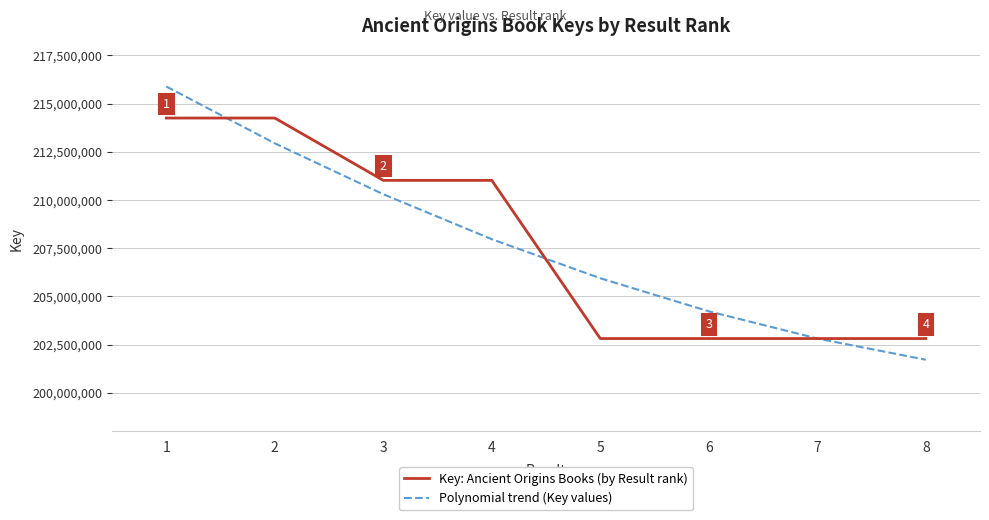

What value does the Key: Ancient Origins Books (by Result rank) series have at 5?

202813946.0